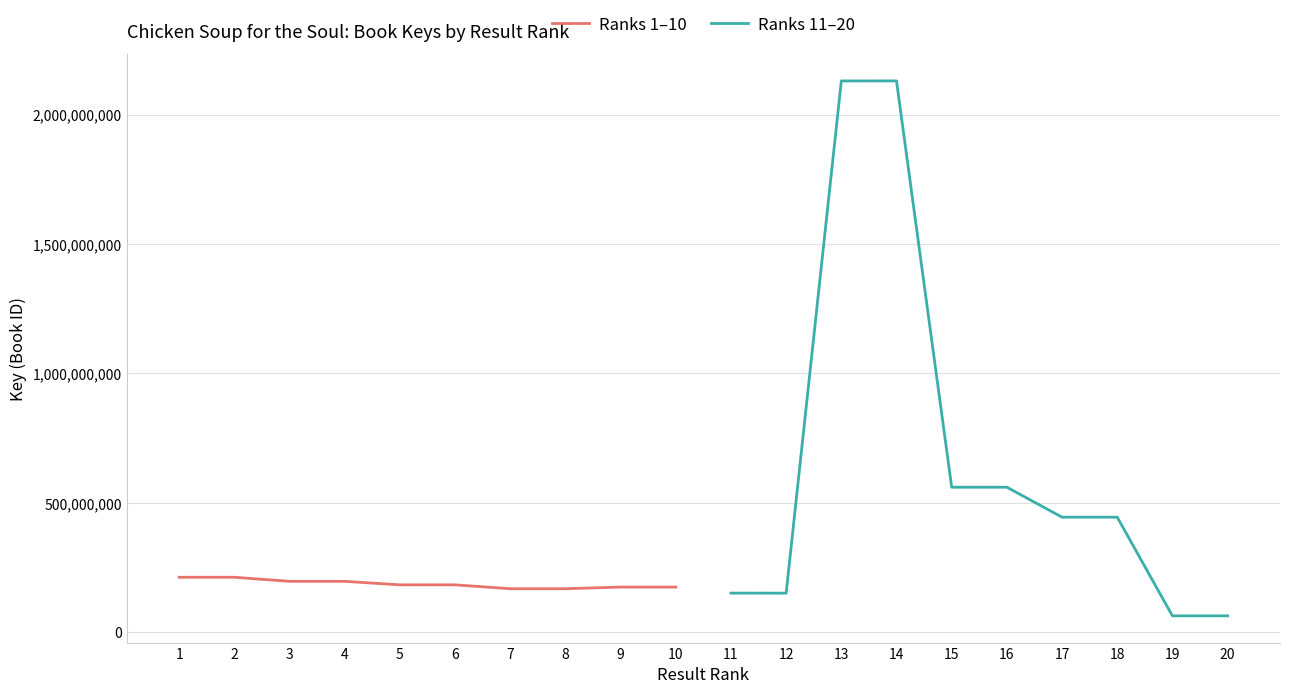

The value of Ranks 11–20 at 12 is 151809359. True or false?

True